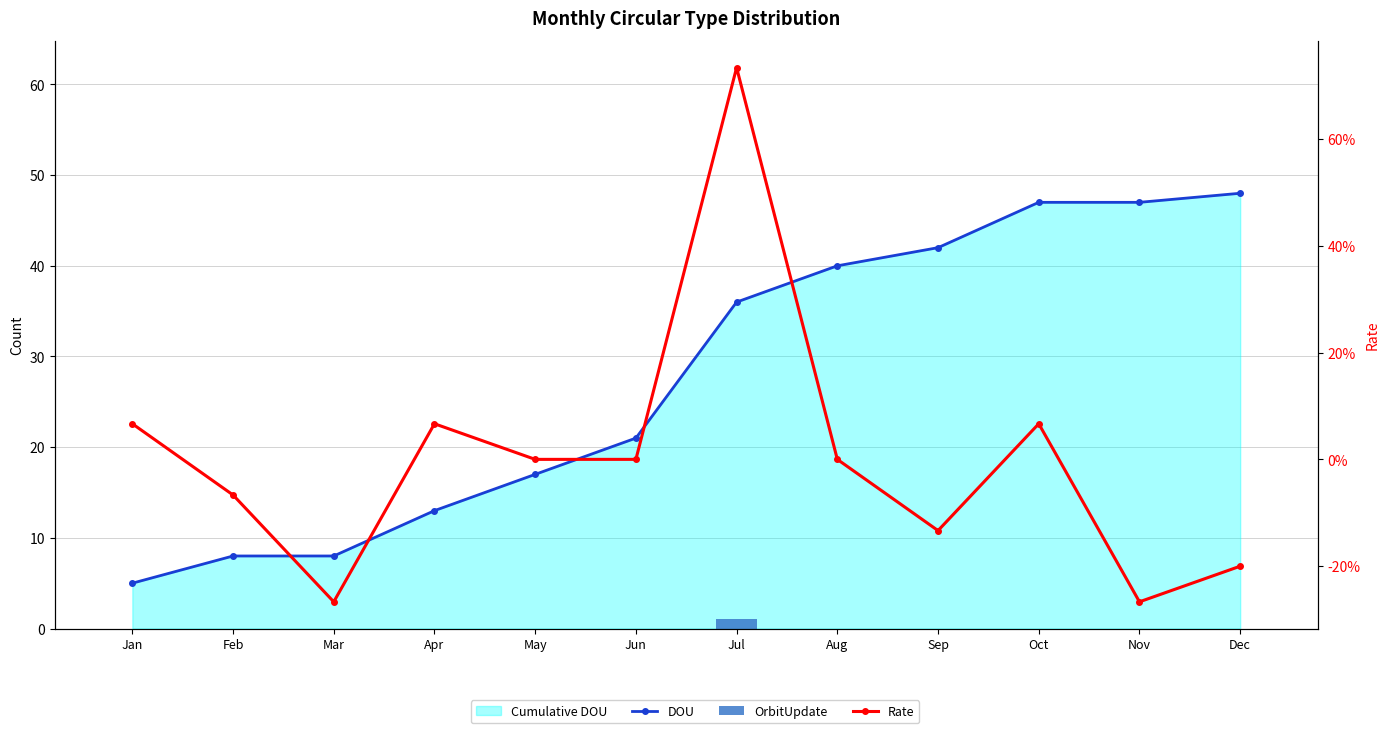

Which series has the widest spread of values?

DOU